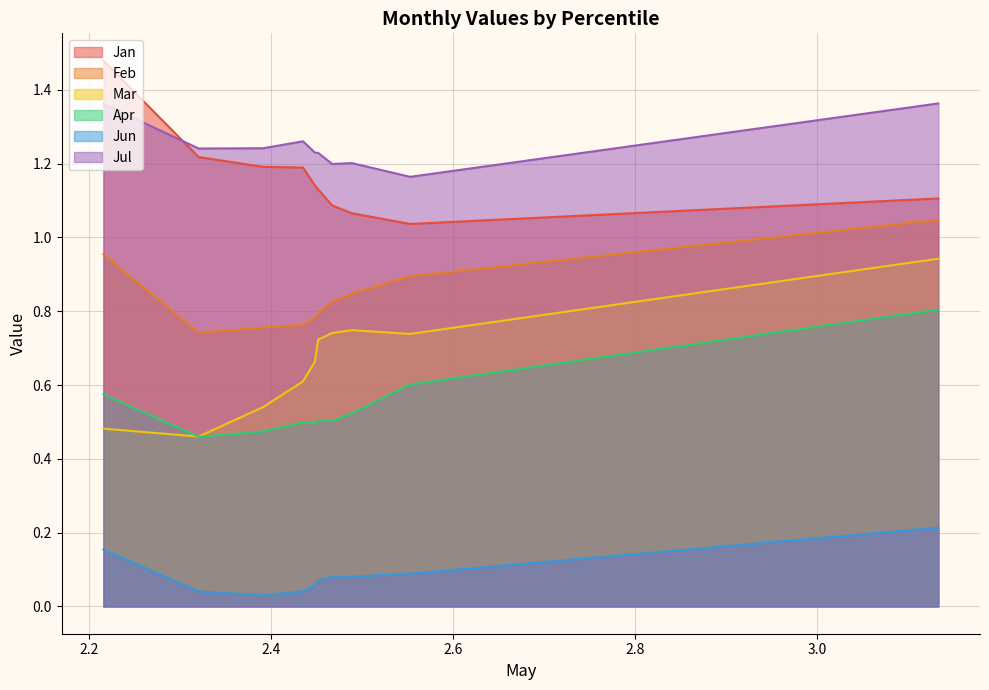

True or false: Jan and Jun cross at least once.

False